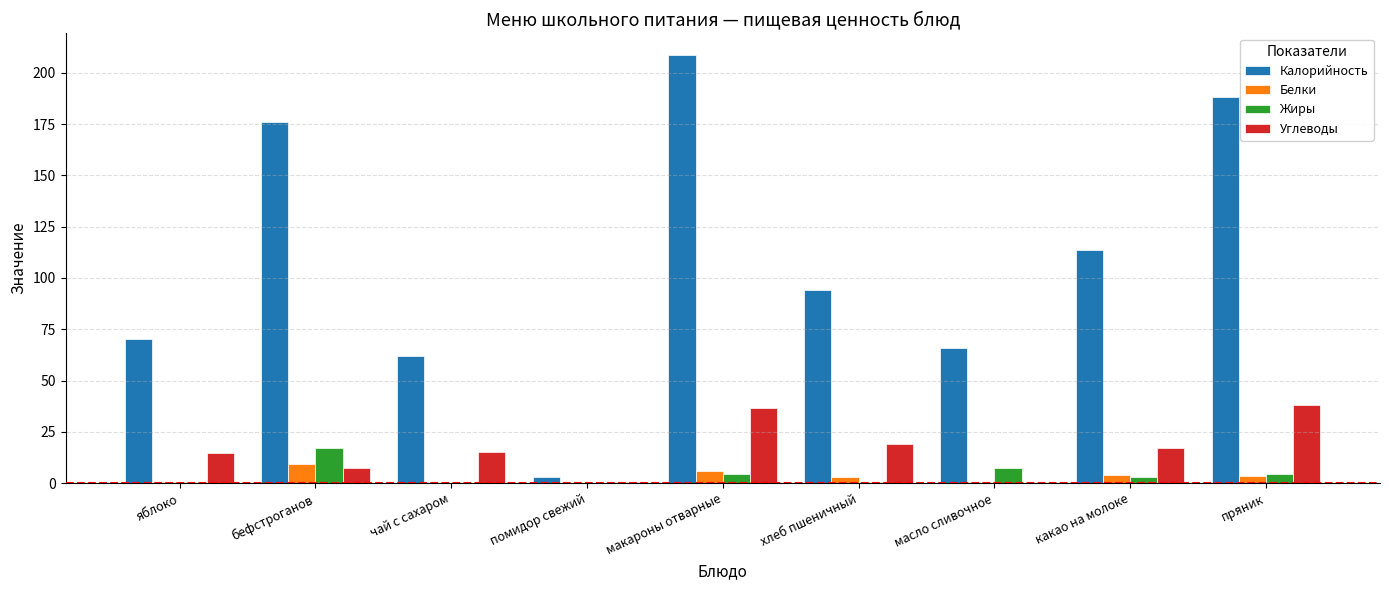

Which series has the largest total across all categories?

Калорийность